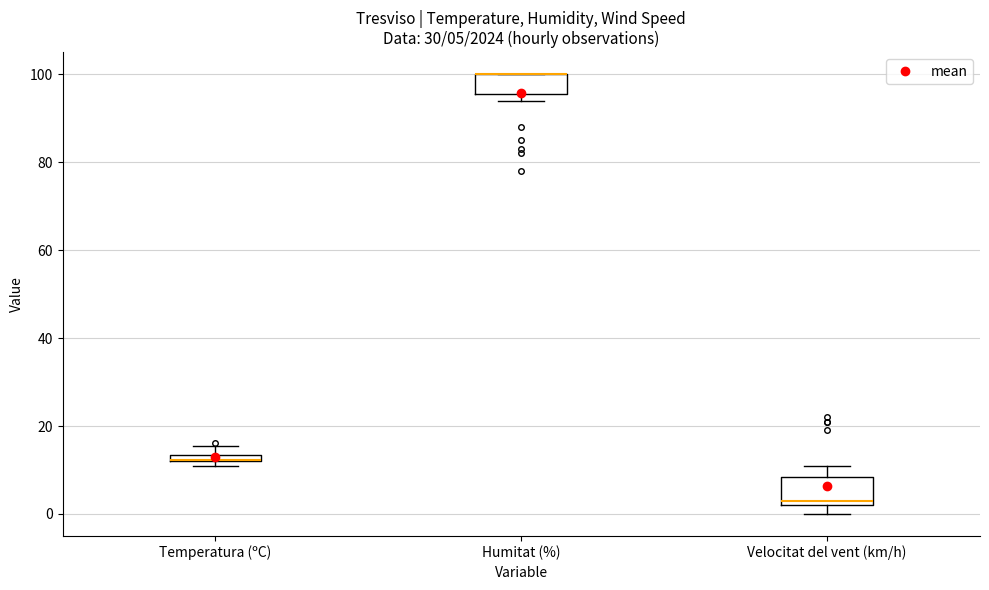

Which box is the tallest, from its lower edge to its upper edge?

Velocitat del vent (km/h)